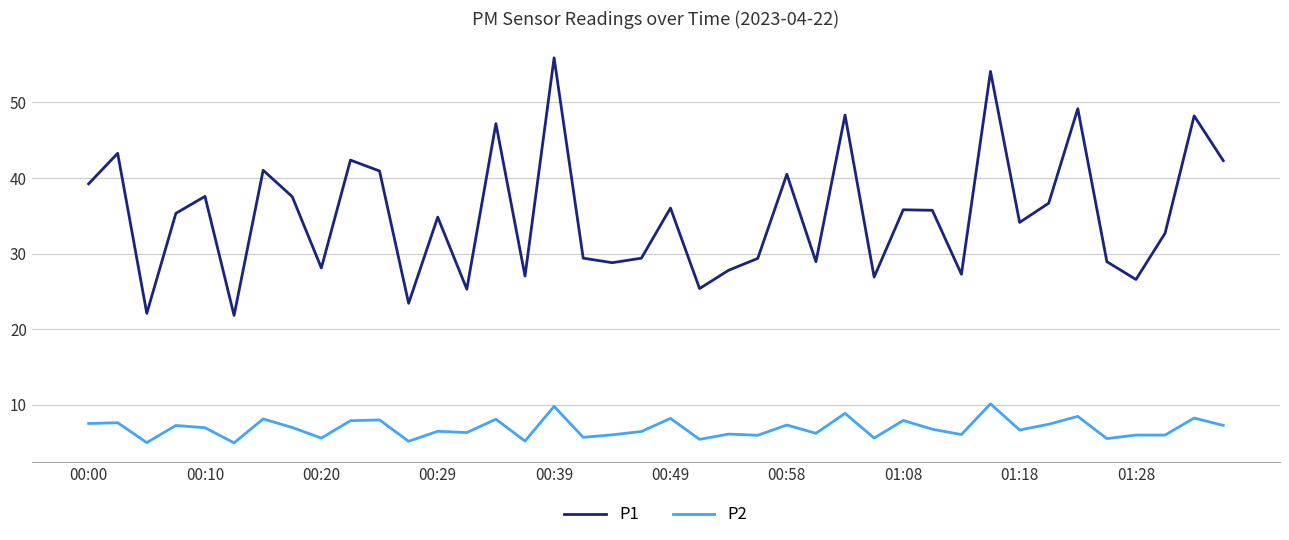

What is the lowest value of the P2 series?

5.0